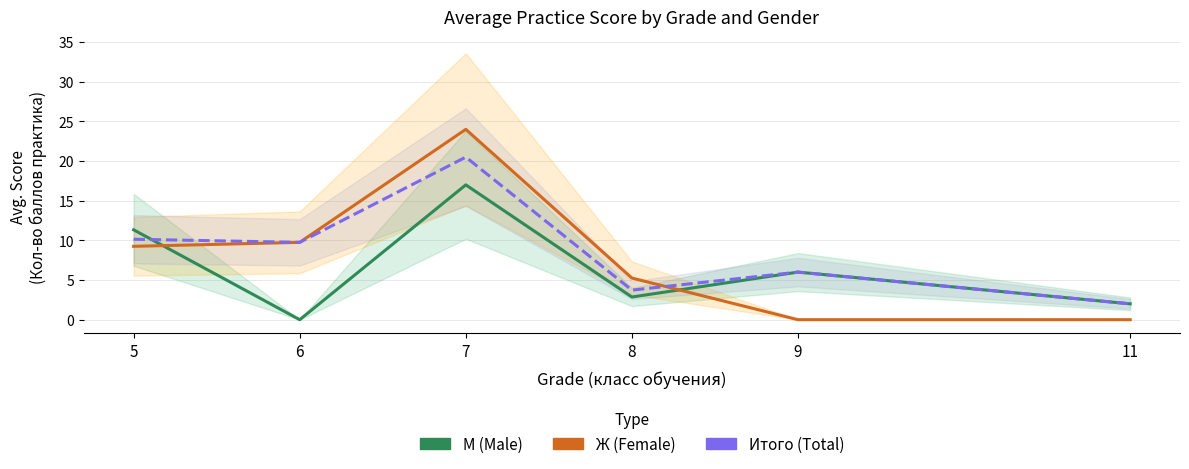

What is the difference between the Итого (Total) values at 7 and 11?

18.5